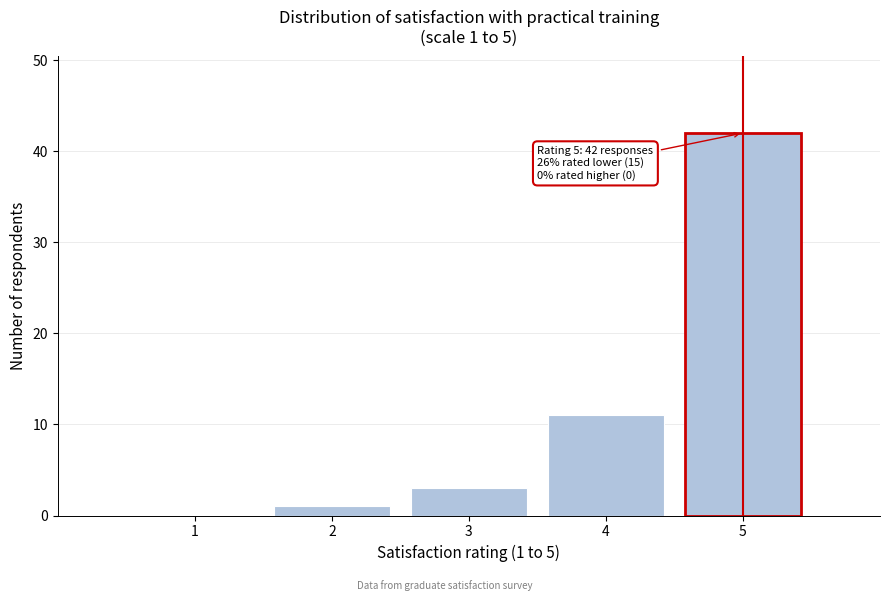

Reading left to right, what are all the values shown in this chart?

1=0	2=1	3=3	4=11	5=42